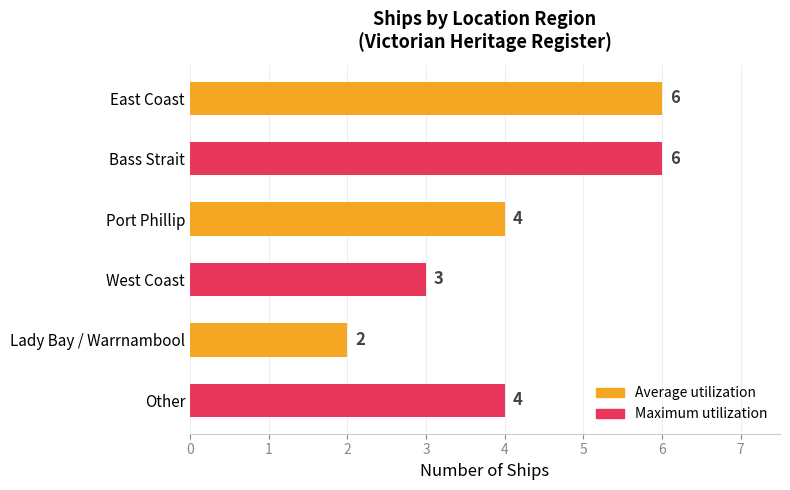

Is it true that the value at Lady Bay / Warrnambool is 3?

False